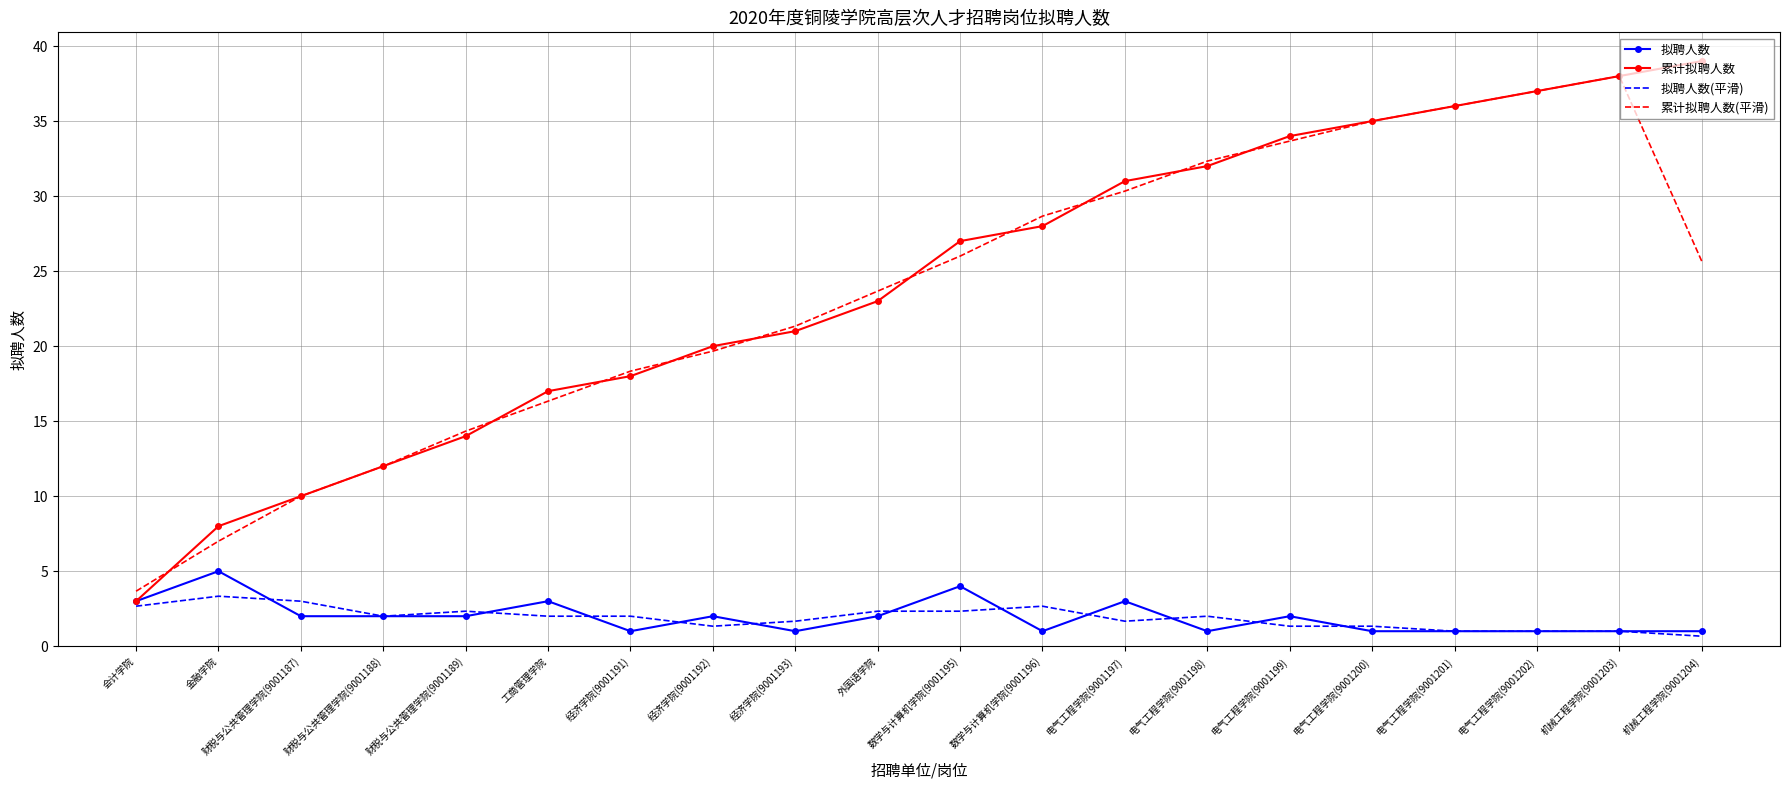

What is the sum of the 累计拟聘人数 values at 机械工程学院(9001203) and 财税与公共管理学院(9001187)?

48.0